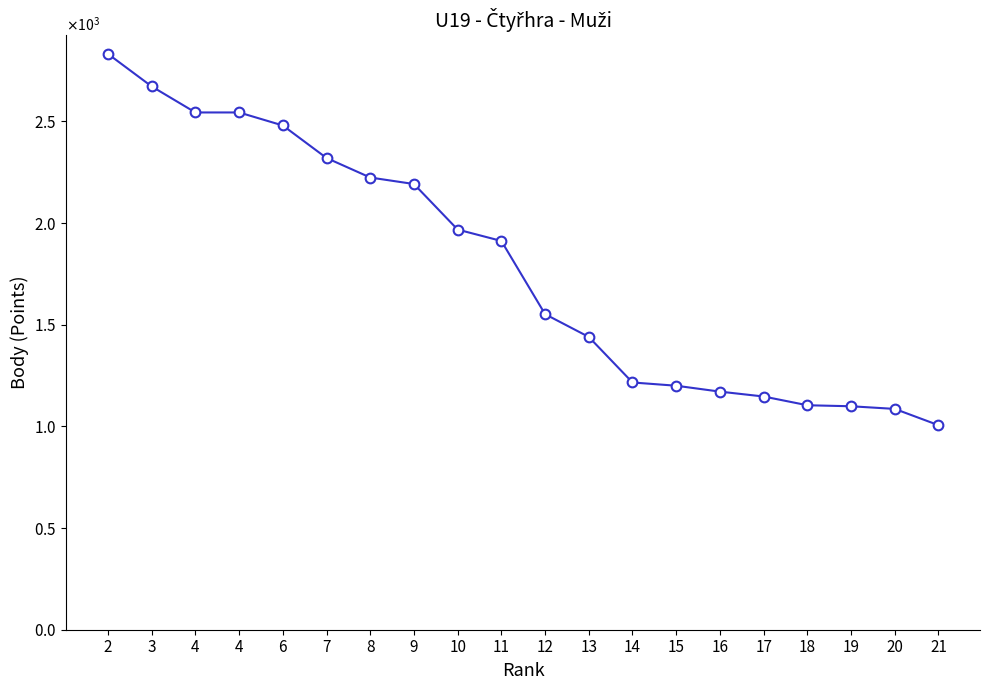

Which has a higher value, 3 or 17?

3